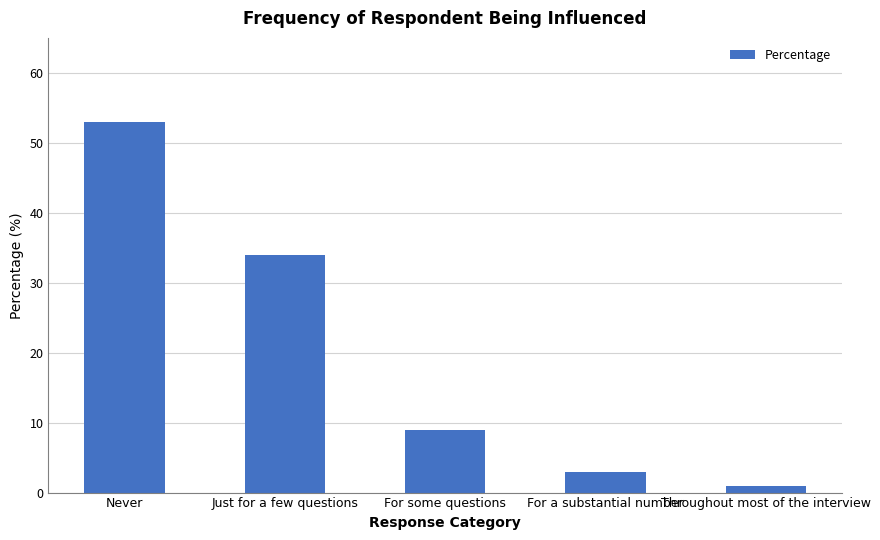

Reading left to right, transcribe all the data shown in this chart.

53	34	9	3	1